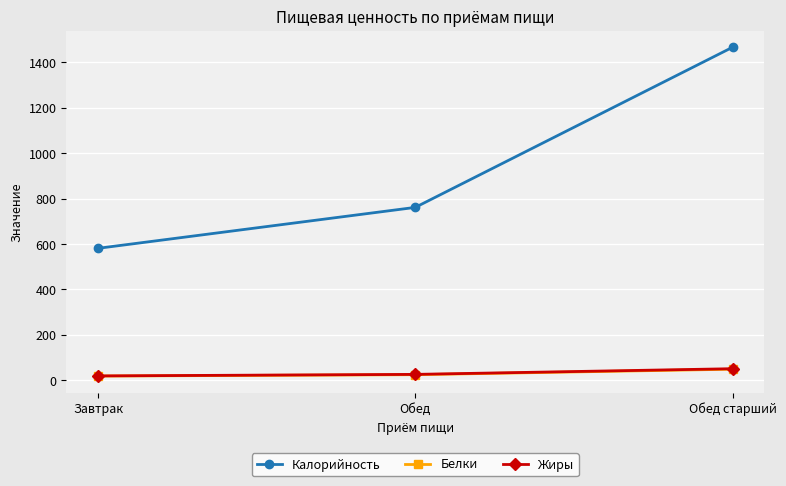

Which series has the largest total across all categories?

Калорийность